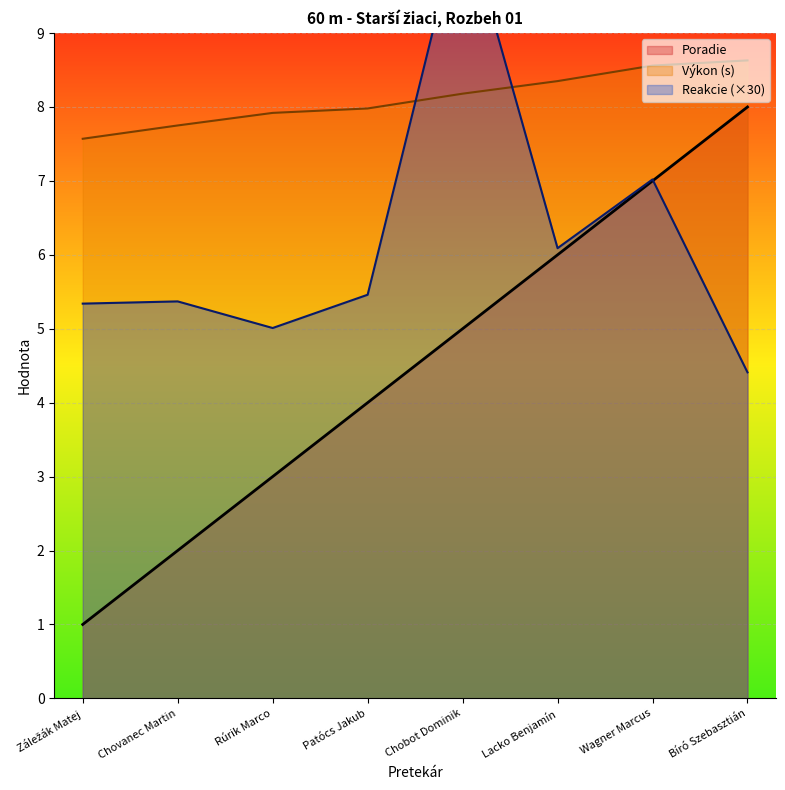

What is the minimum value shown in the chart?

1.0